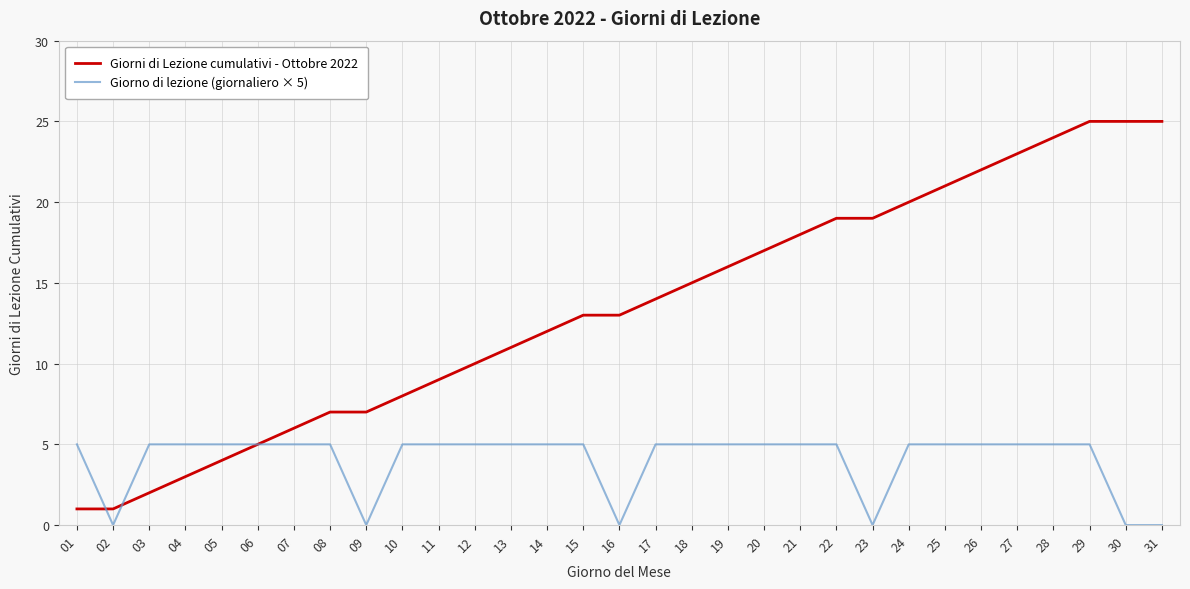

How many lines are shown in the chart?

2